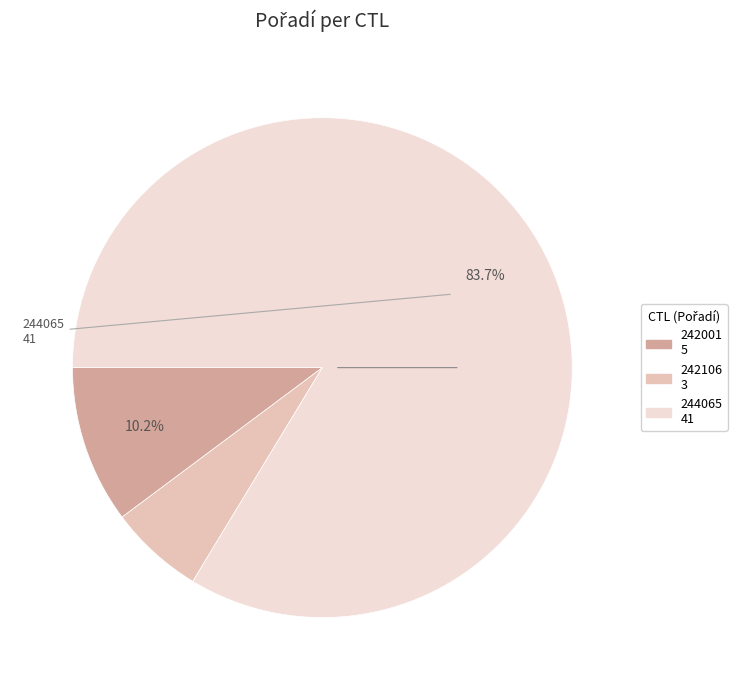

To the nearest percent, what is the difference between the 244065 and 242106 slice percentages?

78%